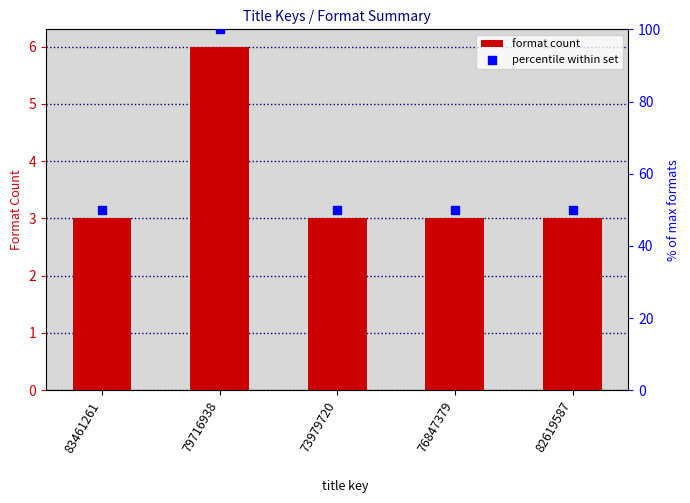

Which series has the largest total across all categories?

percentile within set